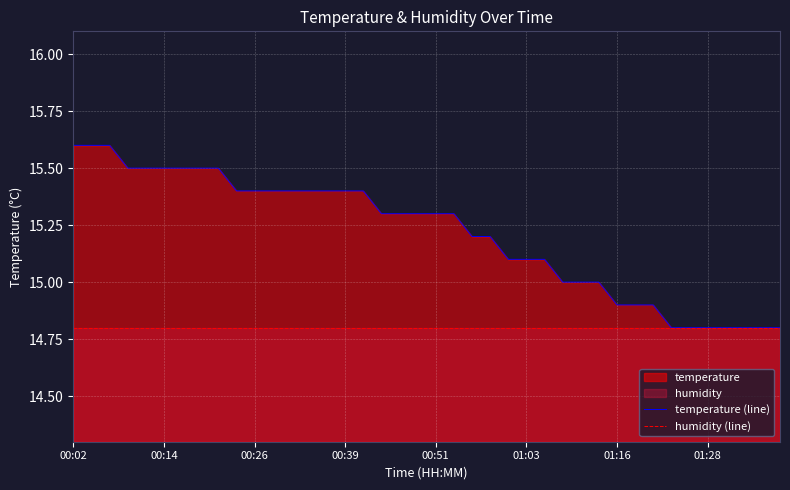

Which series has the largest total across all categories?

temperature (line)